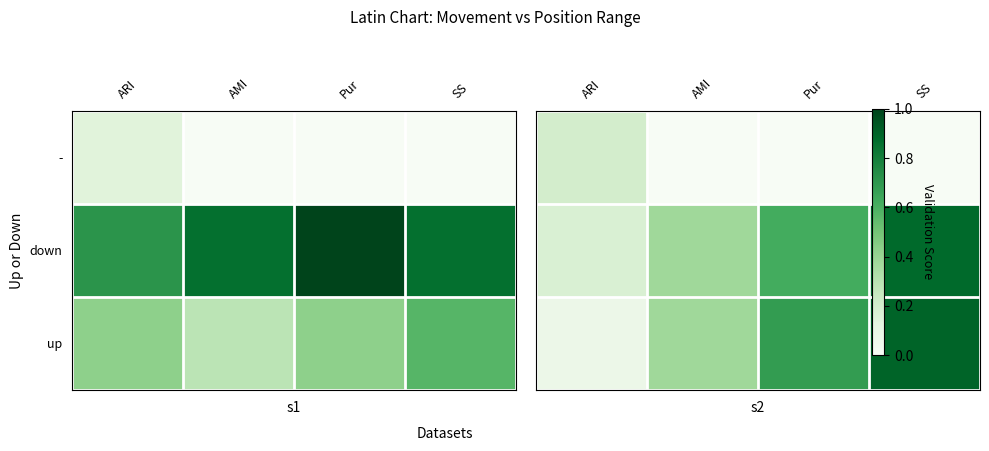

The up series shows 0.6 at SS. True or false?

False